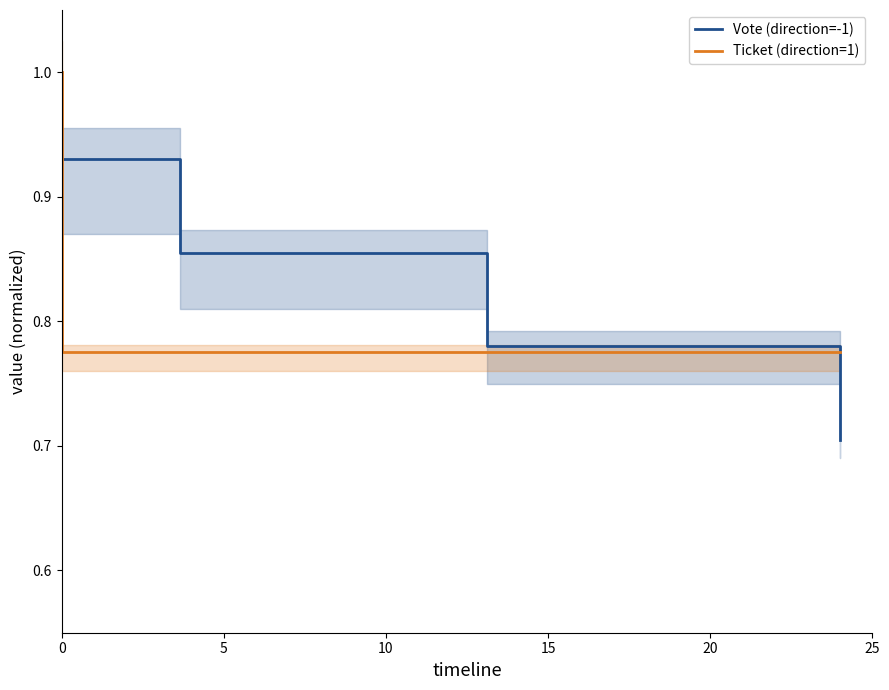

Which series has the widest spread of values?

Vote (direction=-1)